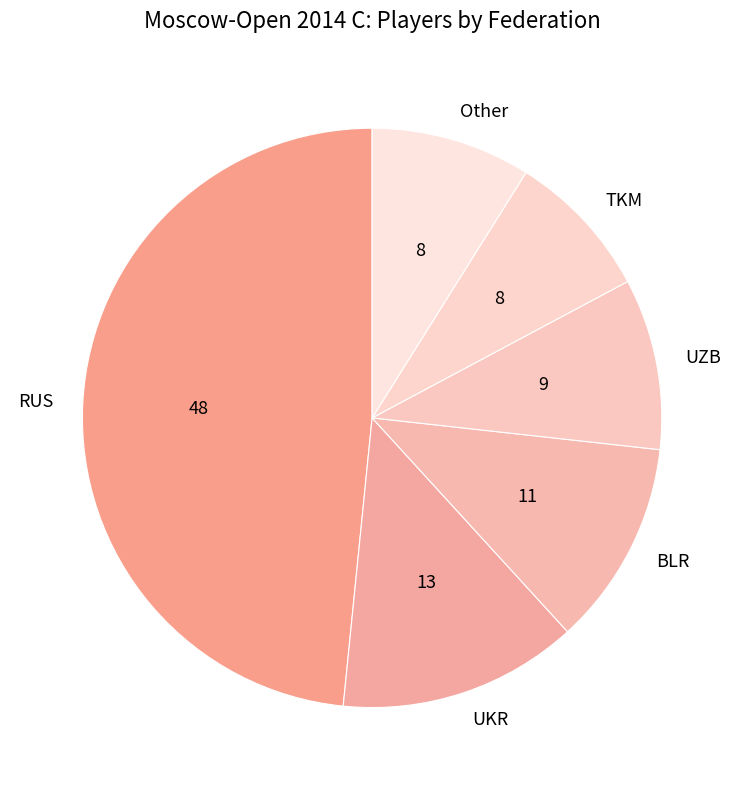

Which category has the biggest portion of the pie?

RUS